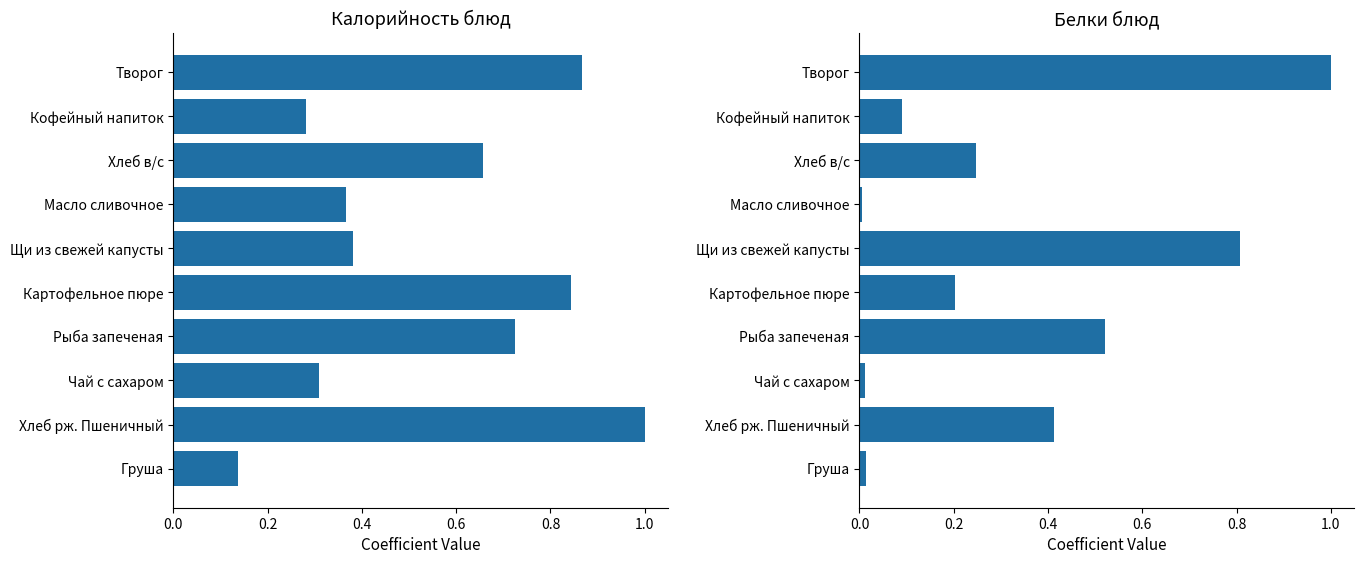

Rank the series by their maximum value, from lowest to highest.

Калорийность, Белки